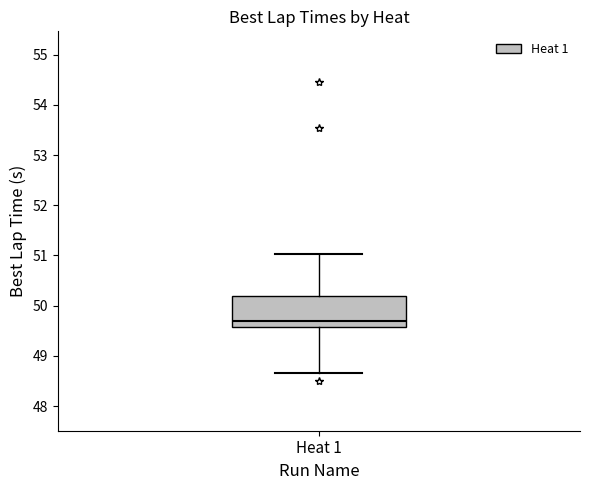

Transcribe this box plot: give where the median line is, the range the box spans, and where the two whiskers end, as read against the y-axis. The values are not printed on the chart, so give them approximately, as read against the axis.

median 49.7, box 49.6 to 50.2, whiskers 48.7 to 51.0